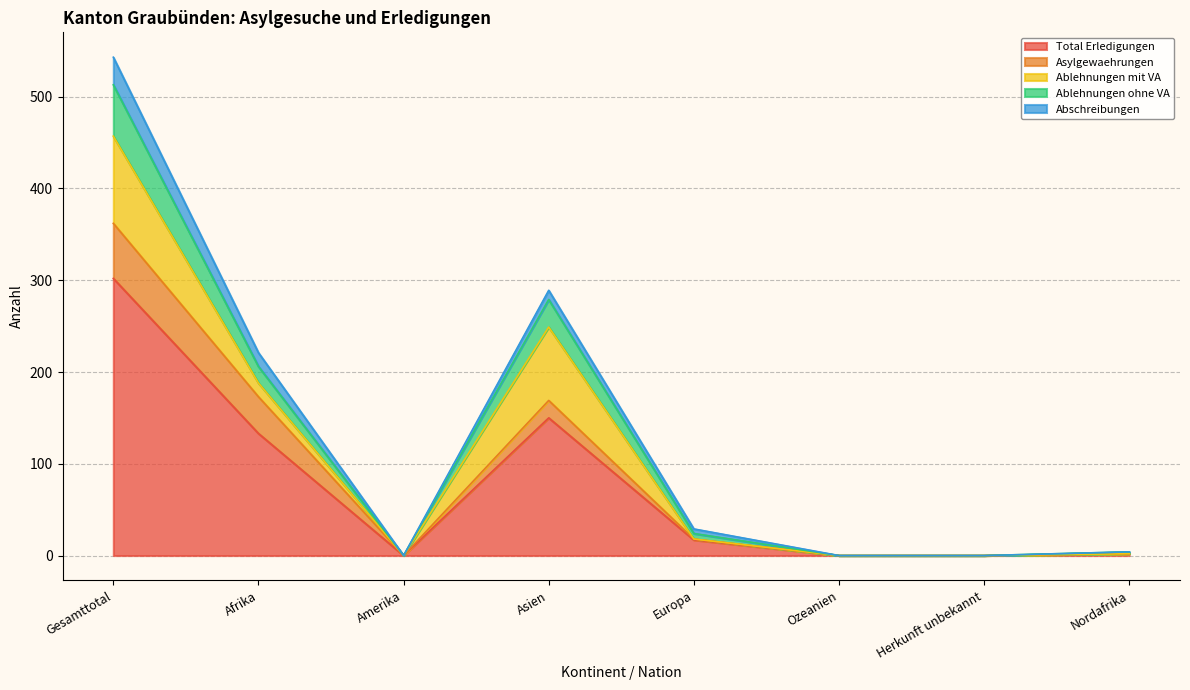

Which category has the highest value across all series?

Gesamttotal